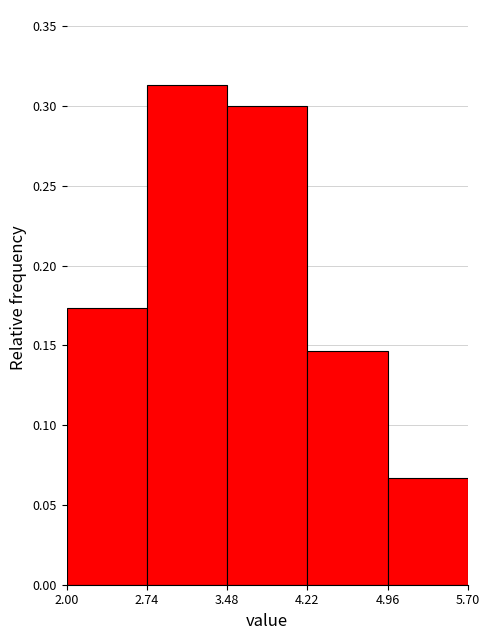

Reading left to right, list every bar in this chart as the range it spans on the x-axis followed by its height. The values are not printed on the chart, so give them approximately, as read against the axis.

2.00 to 2.74: 0.175
2.74 to 3.48: 0.315
3.48 to 4.22: 0.300
4.22 to 4.96: 0.145
4.96 to 5.70: 0.065